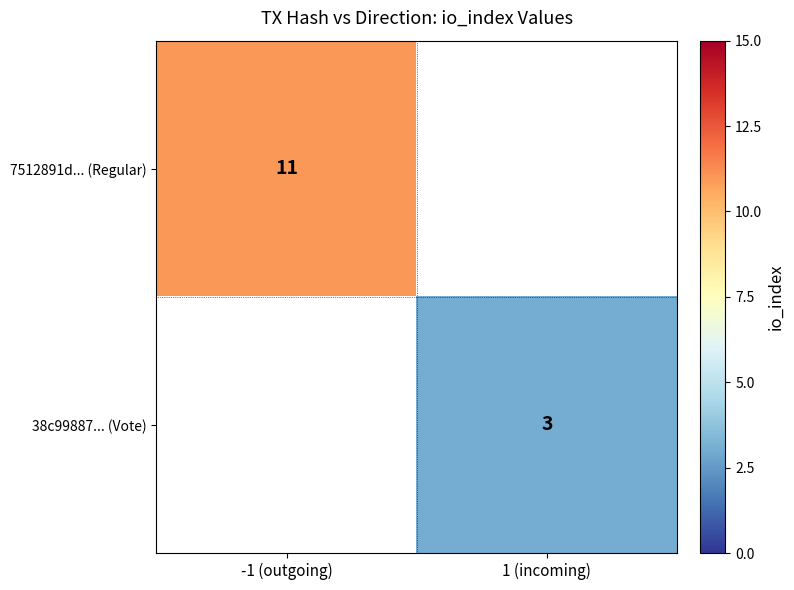

Is it true that 7512891d... (Regular) equals 11 at -1 (outgoing)?

True